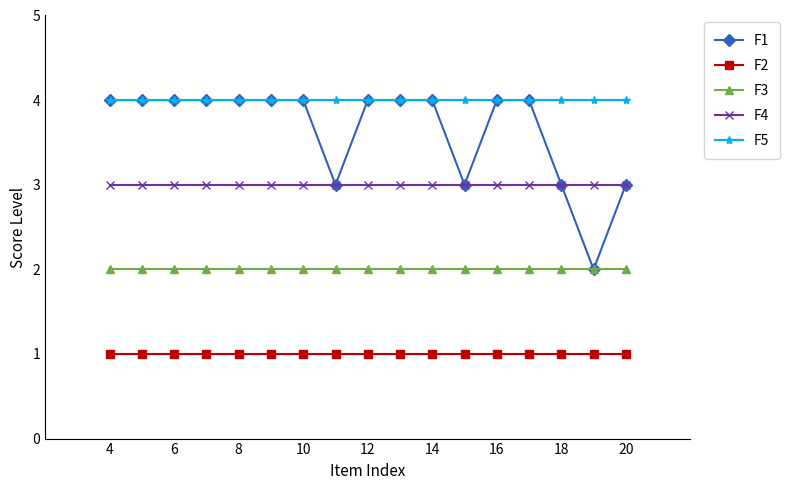

True or false: F4 and F3 cross at least once.

False